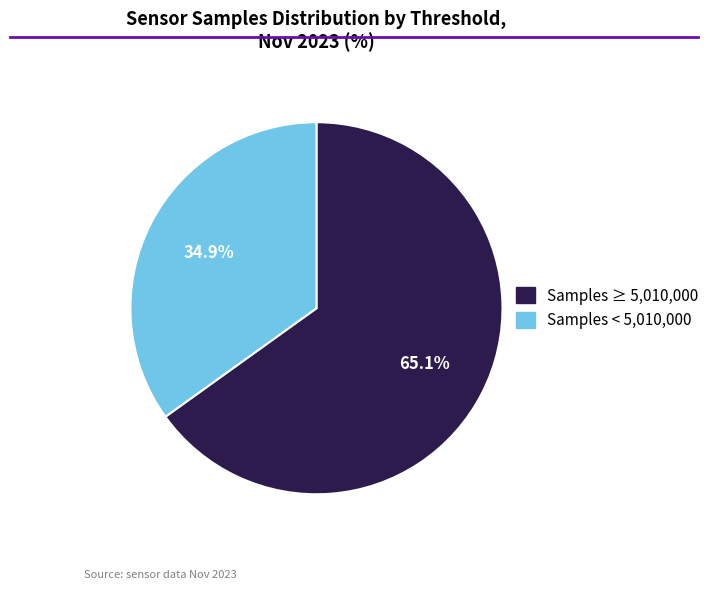

Is there any slice that represents more than half of the pie?

Yes